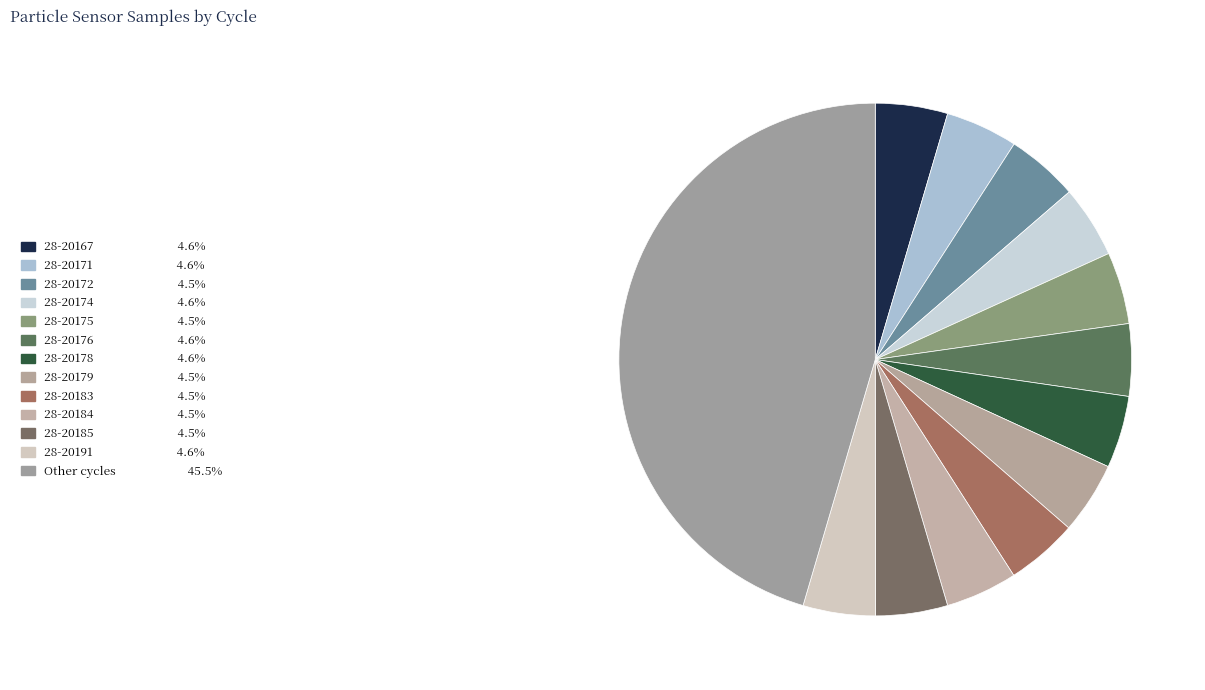

How many slices are in this pie chart?

13